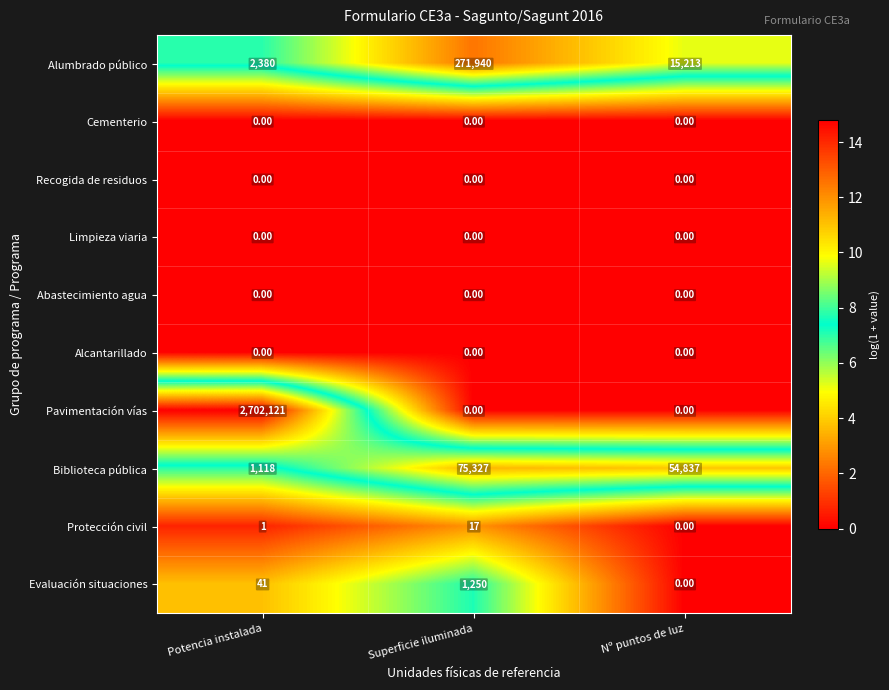

Which category has the highest value across all series?

Potencia instalada